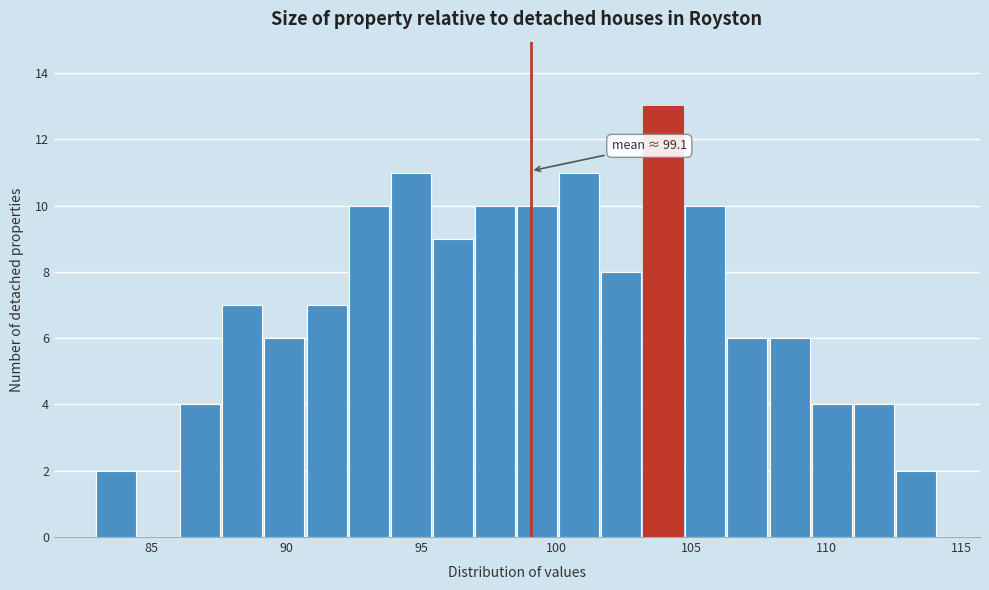

Read against the x-axis, roughly where is the centre of the tallest bar?

104.0